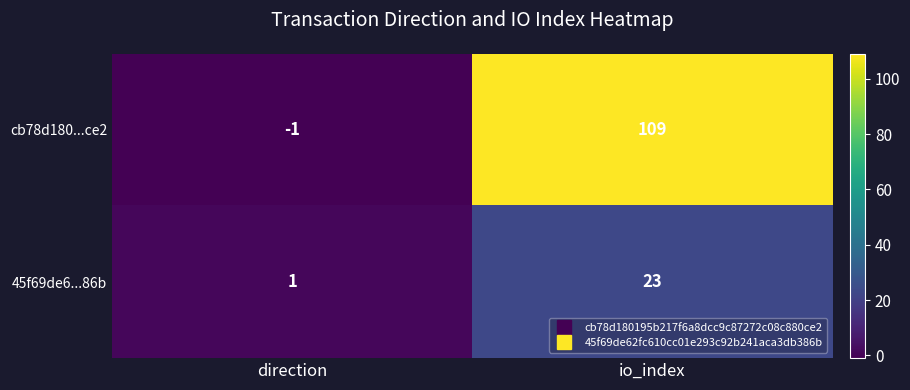

How many values in the cb78d180...ce2 series are below 109?

1